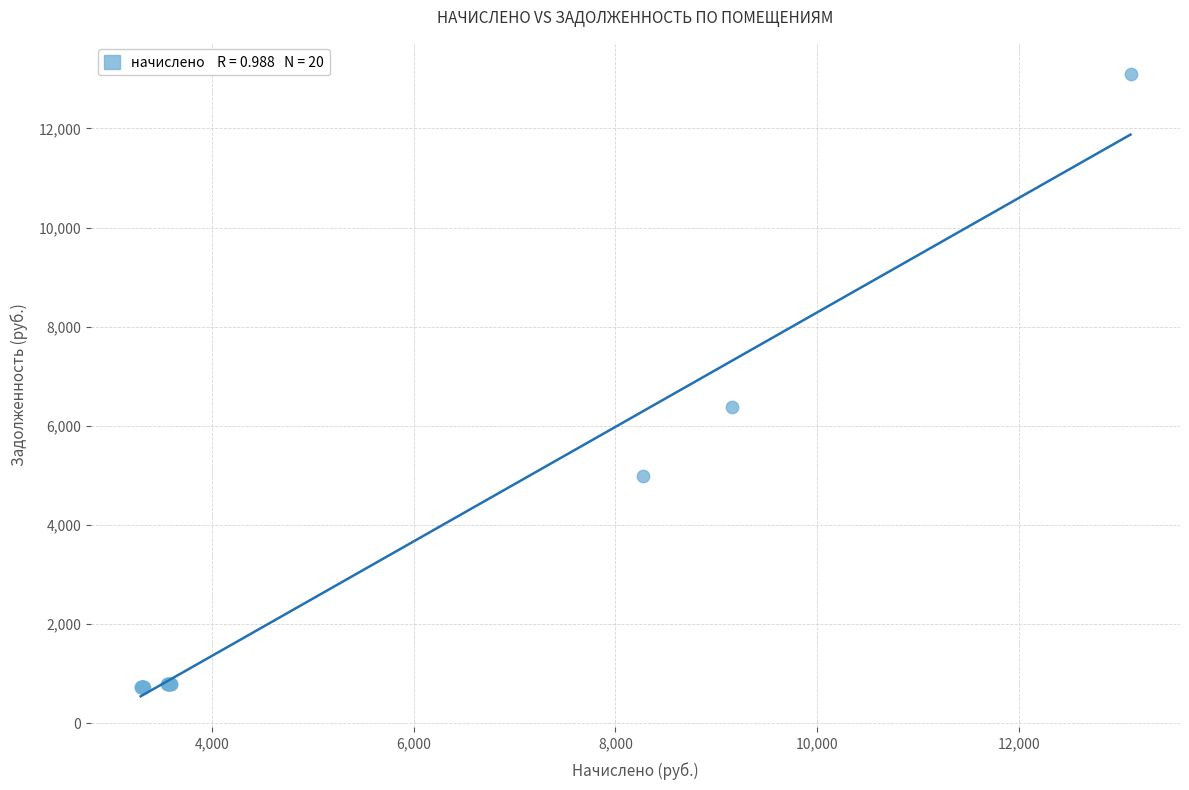

What Y value in the scatter plot is closest to 6918?

6383.6